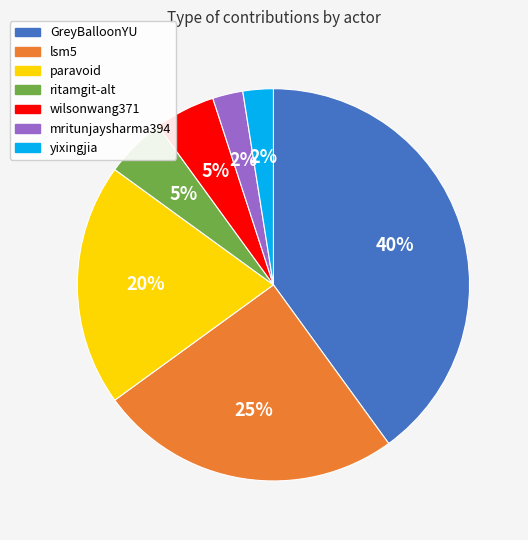

To the nearest percent, what is the difference between the GreyBalloonYU and wilsonwang371 slice percentages?

35%